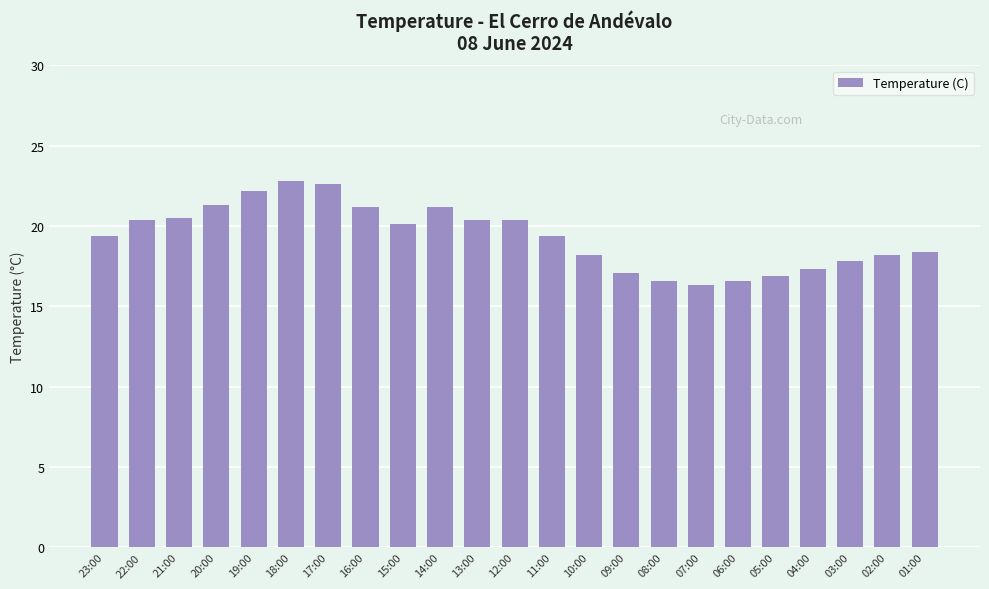

Where does the data first go above 19?

23:00